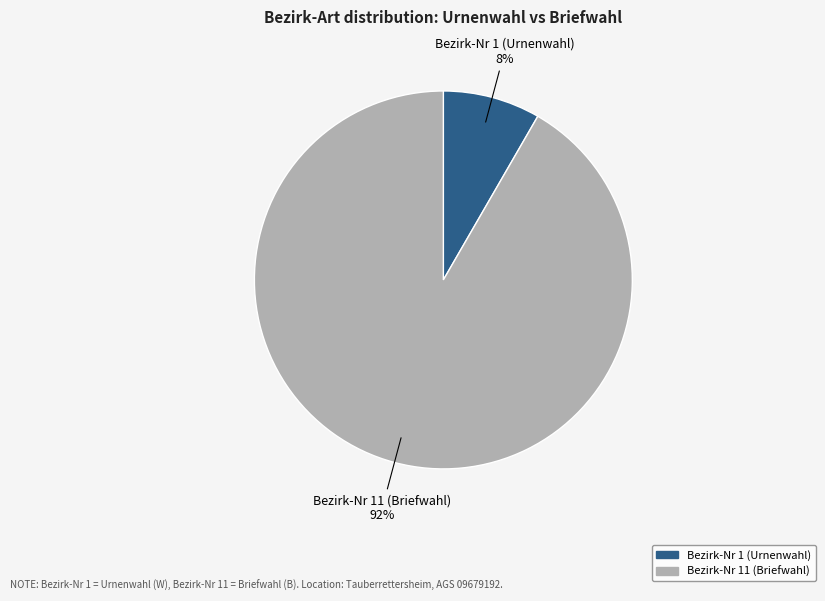

True or false: Bezirk-Nr 1 (Urnenwahl) accounts for 8% of the total.

True